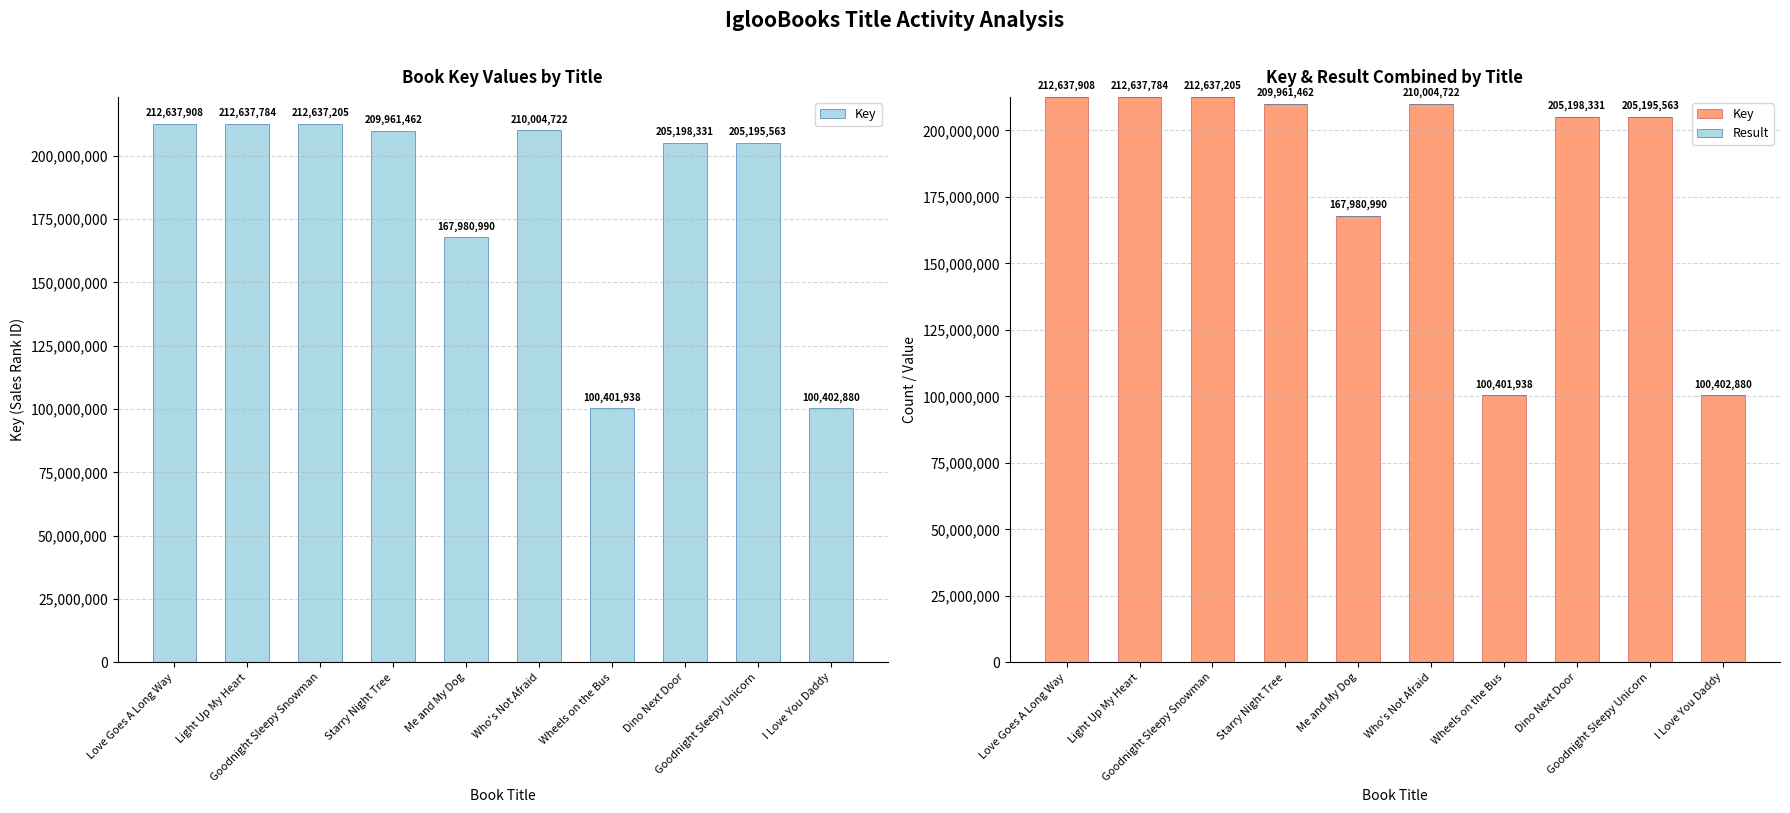

At how many categories does at least one series exceed 69121609?

10